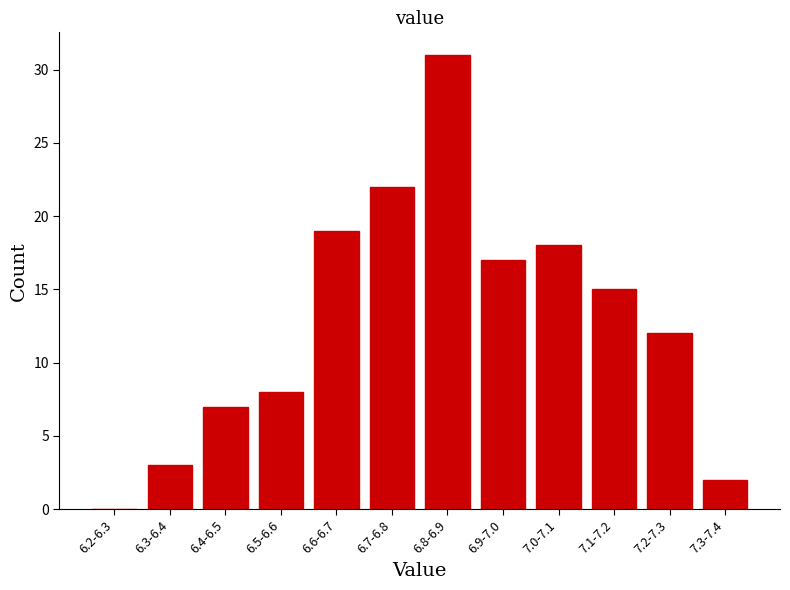

Reading right to left, what are all the values shown in this chart?

7.3-7.4=2	7.2-7.3=12	7.1-7.2=15	7.0-7.1=18	6.9-7.0=17	6.8-6.9=31	6.7-6.8=22	6.6-6.7=19	6.5-6.6=8	6.4-6.5=7	6.3-6.4=3	6.2-6.3=0